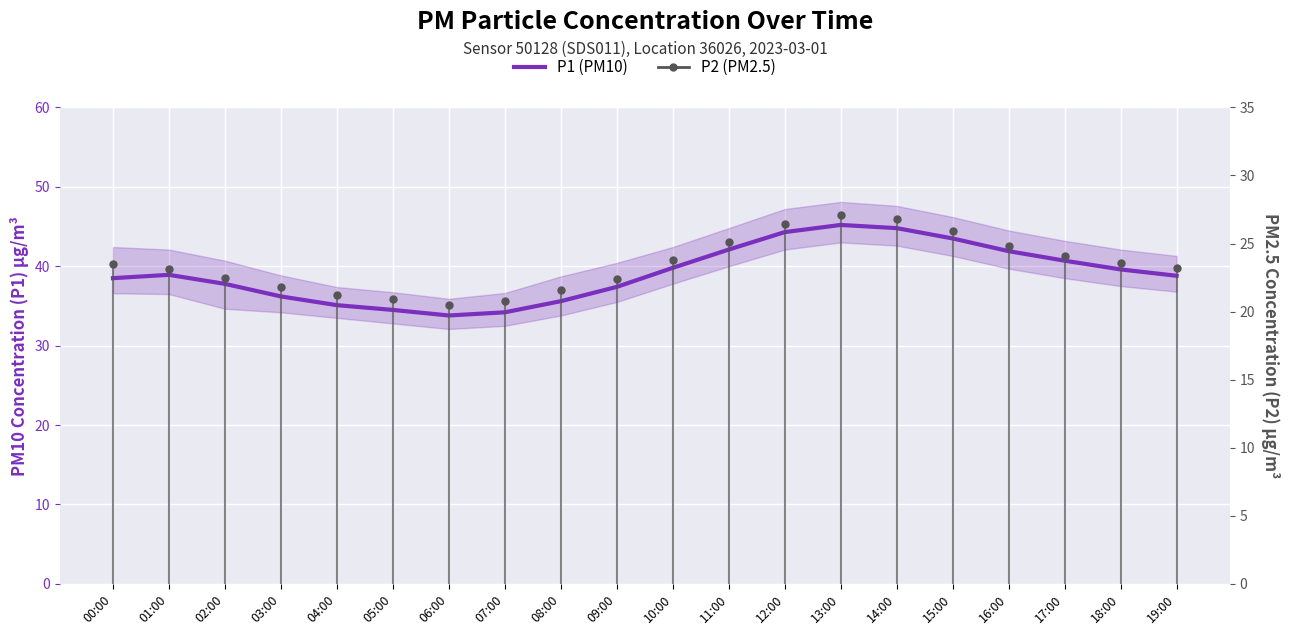

What is the lowest value of the P1 (PM10) series?

33.8